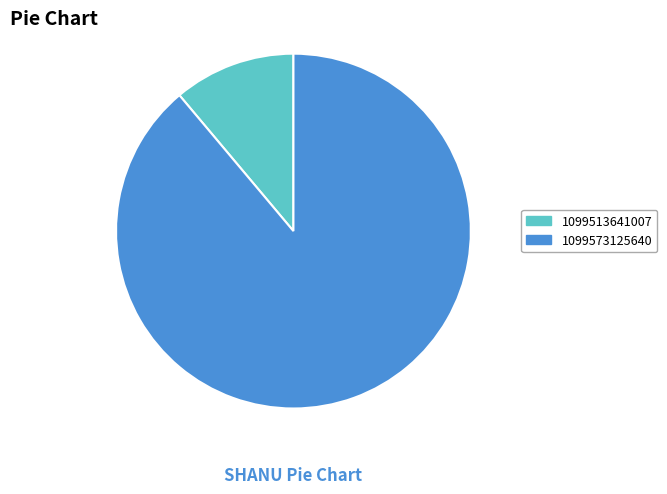

The 1099513641007 slice represents 11% of the pie. True or false?

True